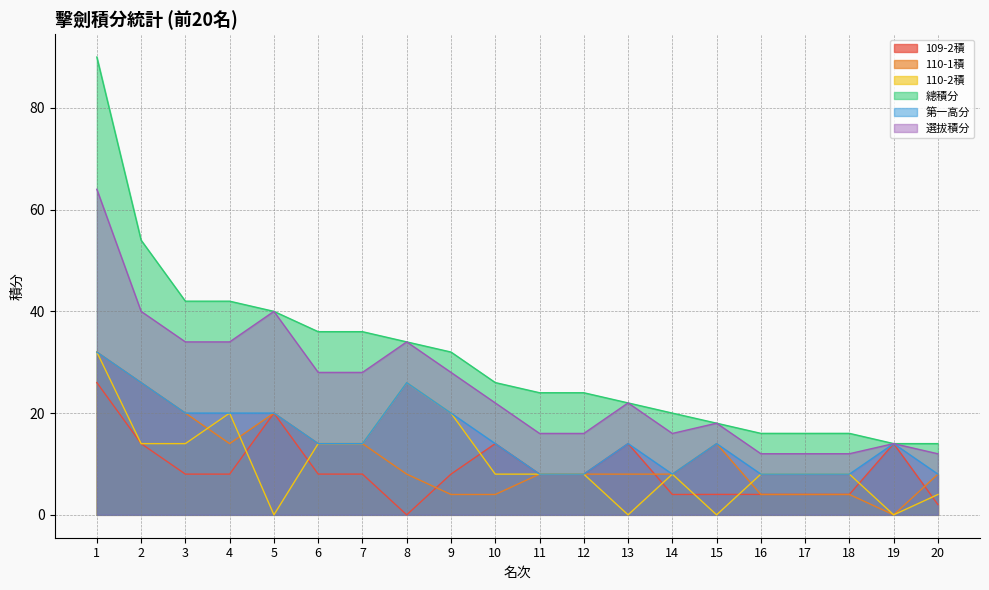

The 110-1積 series shows 20.7 at 1. True or false?

False